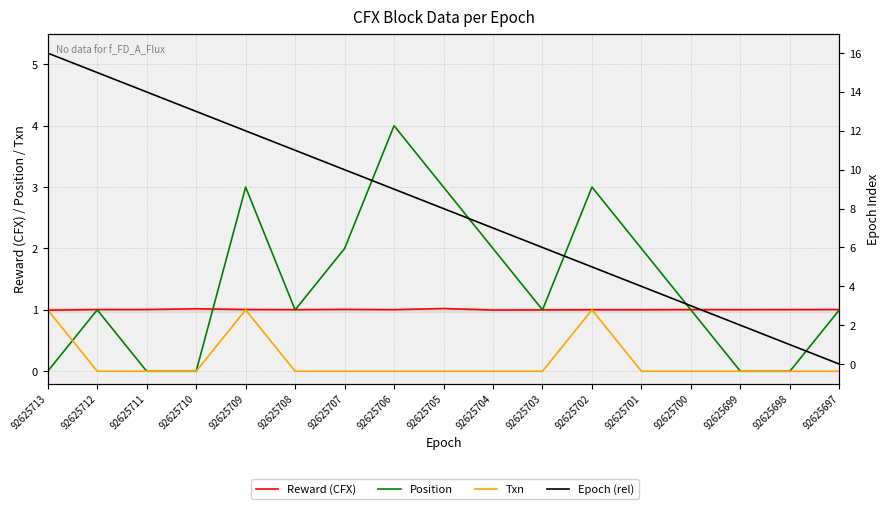

Reading left to right, what are all the values shown in this chart?

Reward (CFX): 1.0	1.0	1.0	1.0	1.0	1.0	1.0	1.0	1.0	1.0	1.0	1.0	1.0	1.0	1.0	1.0	1.0
Position: 0.0	1.0	0.0	0.0	3.0	1.0	2.0	4.0	3.0	2.0	1.0	3.0	2.0	1.0	0.0	0.0	1.0
Txn: 1.0	0.0	0.0	0.0	1.0	0.0	0.0	0.0	0.0	0.0	0.0	1.0	0.0	0.0	0.0	0.0	0.0
Epoch (rel): 16.0	15.0	14.0	13.0	12.0	11.0	10.0	9.0	8.0	7.0	6.0	5.0	4.0	3.0	2.0	1.0	0.0